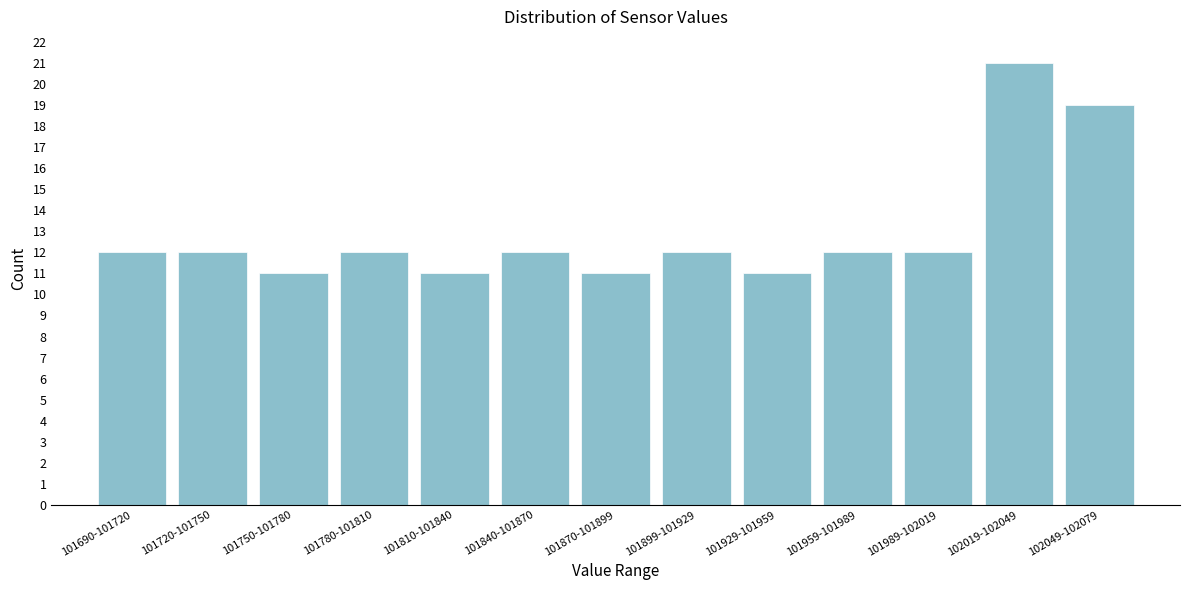

Reading left to right, what are all the values shown in this chart?

12	12	11	12	11	12	11	12	11	12	12	21	19